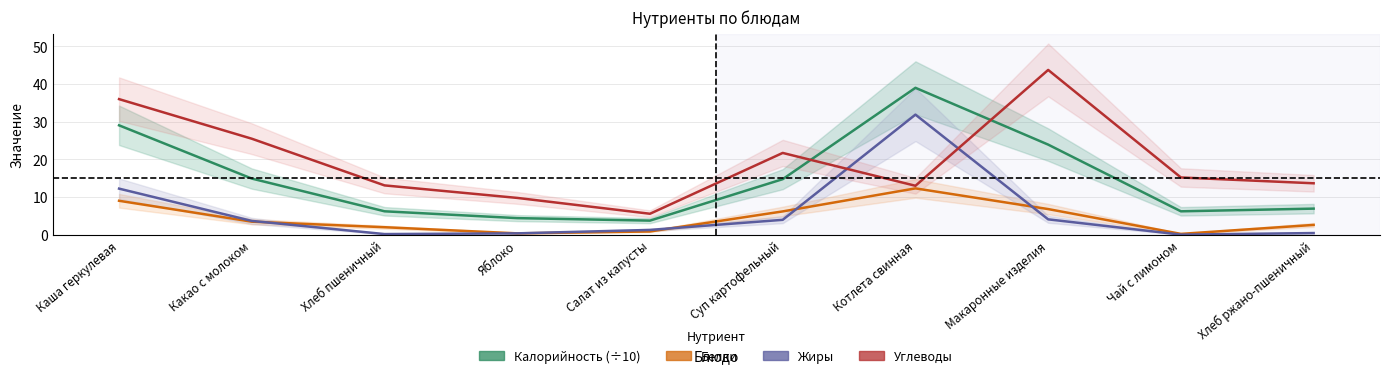

What is the difference between the highest and lowest values at Суп картофельный?

17.7